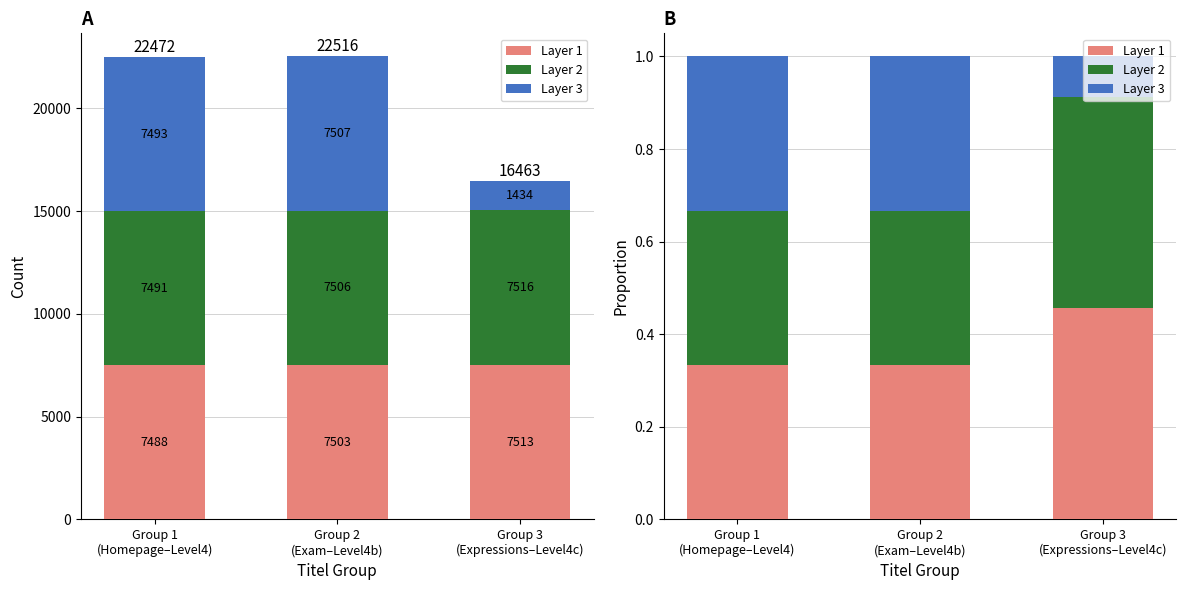

Which series changed the most between Group 2
(Exam–Level4b) and Group 3
(Expressions–Level4c)?

Layer 3